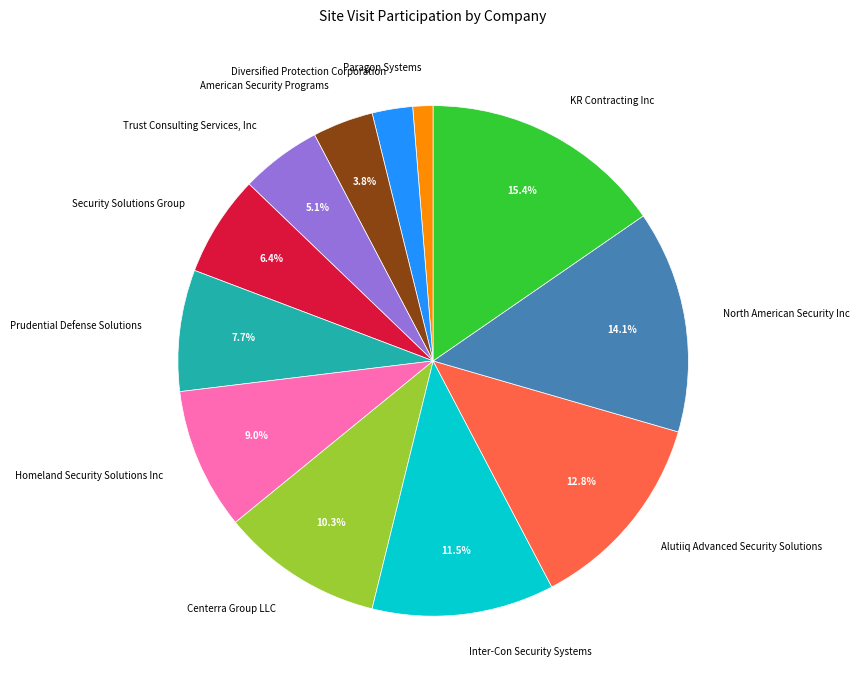

True or false: Inter-Con Security Systems accounts for 1% of the total.

False